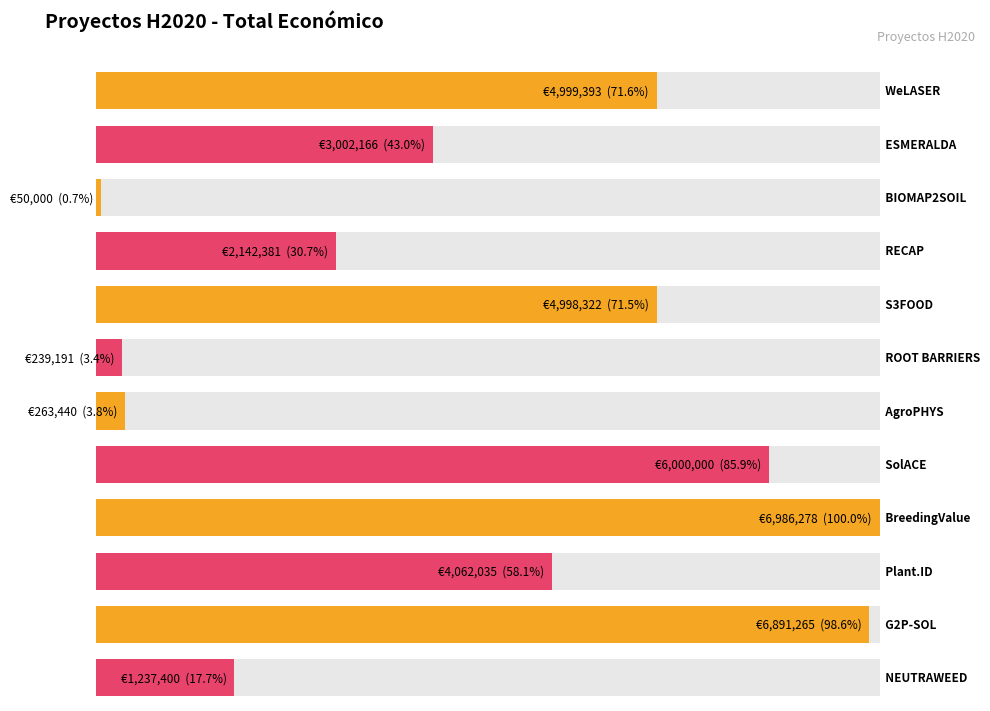

What is the label of the 4th bar from the right?

BreedingValue